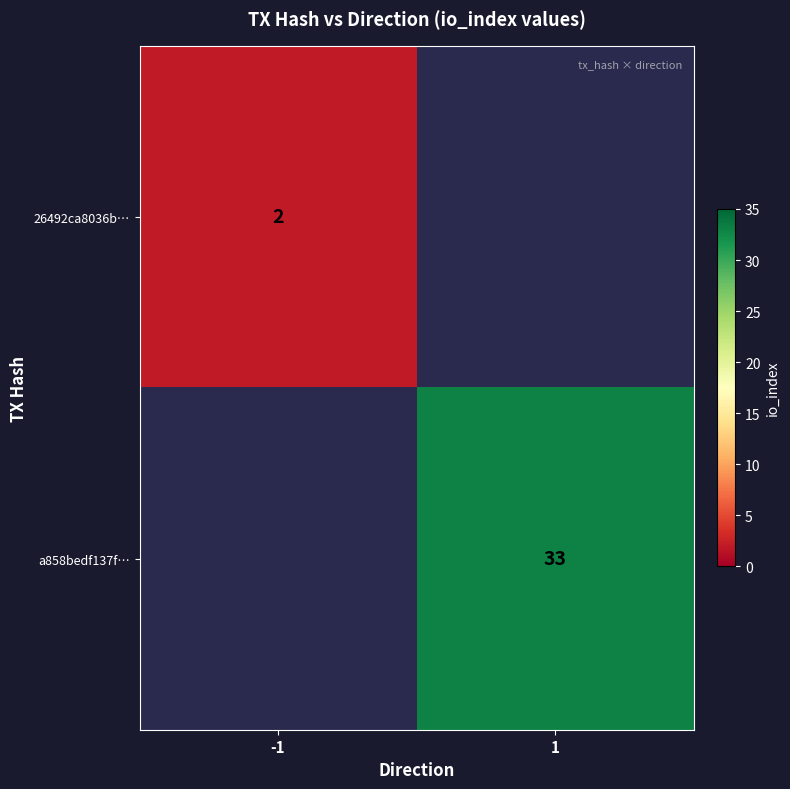

Is the value of a858bedf137f… at 1 greater than the value of 26492ca8036b… at -1?

Yes